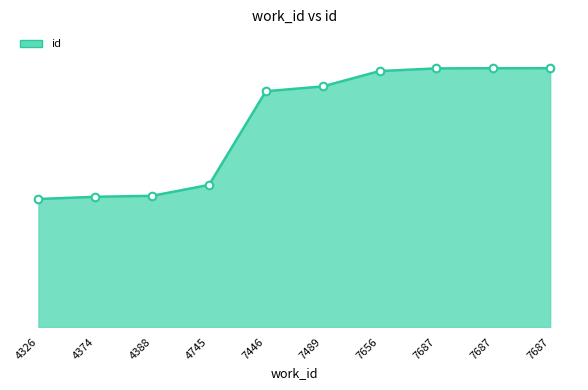

What is the ratio of the value at 7687 to the value at 4388?

2.0